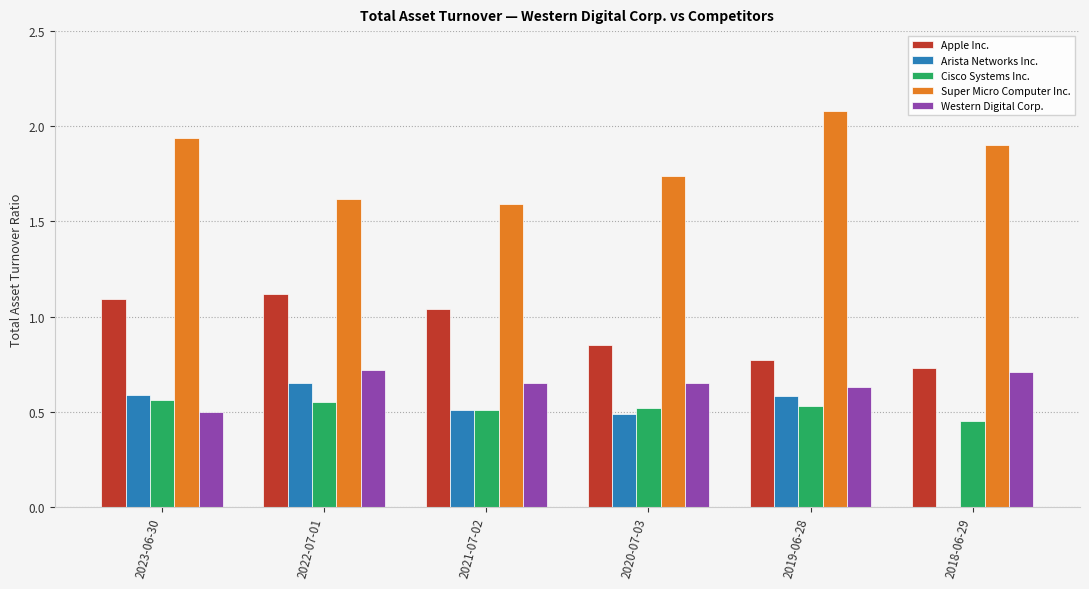

The Cisco Systems Inc. series shows 0.9 at 2021-07-02. True or false?

False